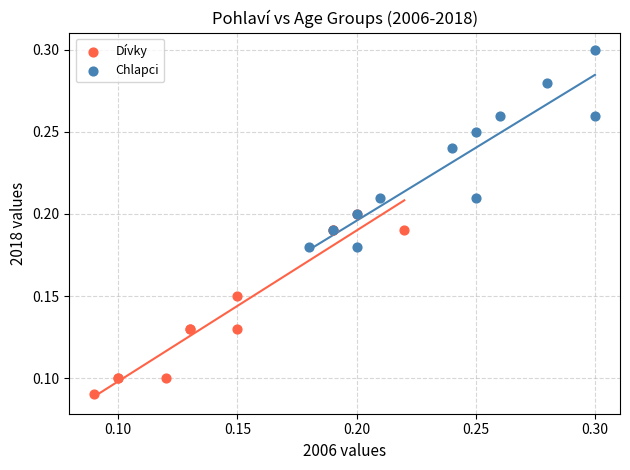

Which series contains the highest Y value?

Chlapci